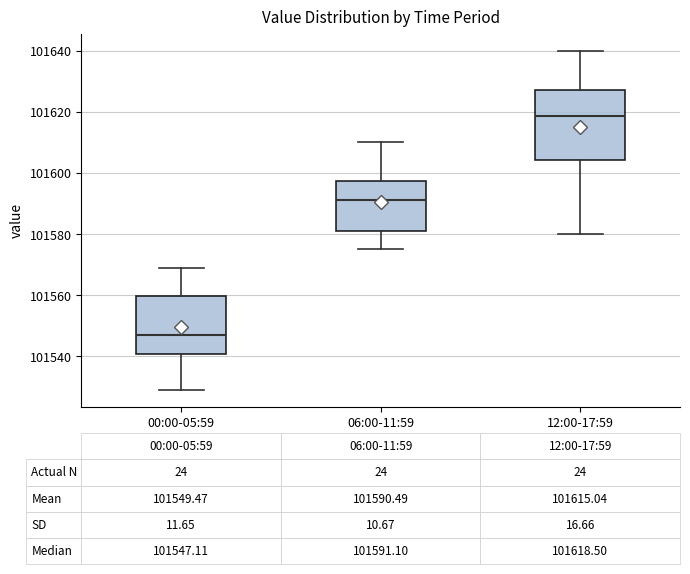

Which box is the tallest, from its lower edge to its upper edge?

12:00-17:59